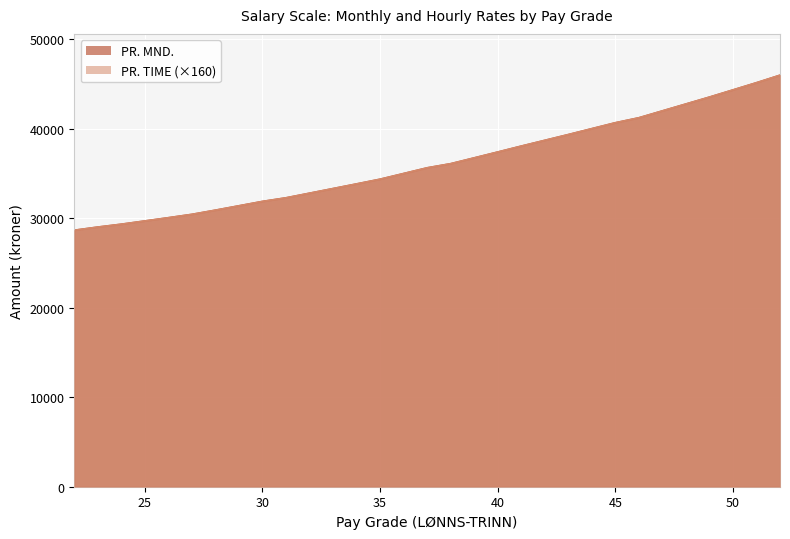

What is the sum of the PR. MND. values at 35 and 40?

71783.0